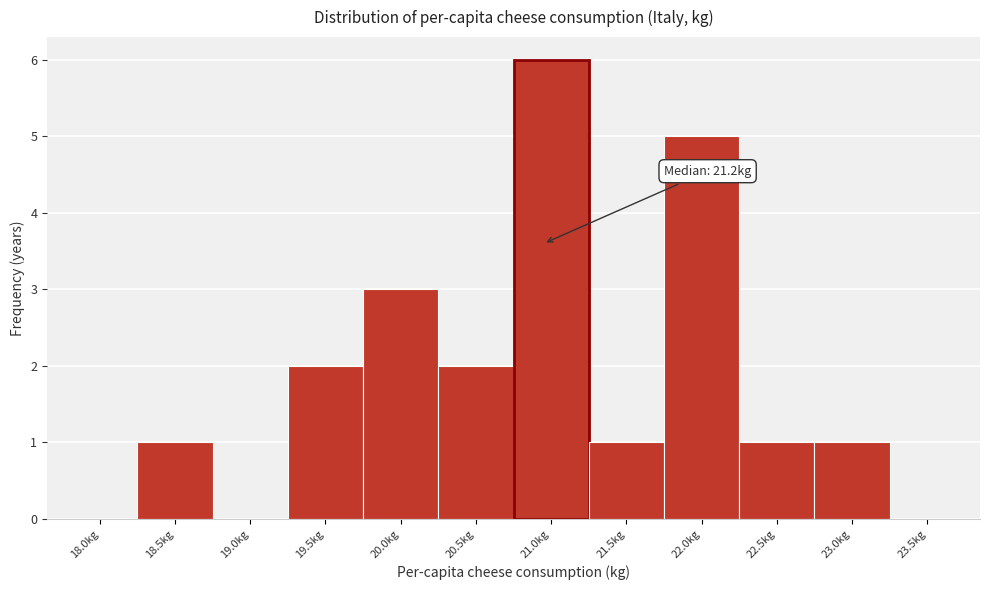

Reading left to right, what are all the values shown in this chart?

18.0kg=0	18.5kg=1	19.0kg=0	19.5kg=2	20.0kg=3	20.5kg=2	21.0kg=6	21.5kg=1	22.0kg=5	22.5kg=1	23.0kg=1	23.5kg=0